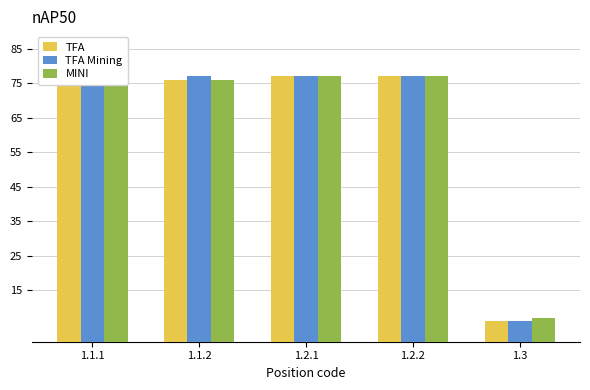

How many values in the TFA series are below 77?

2